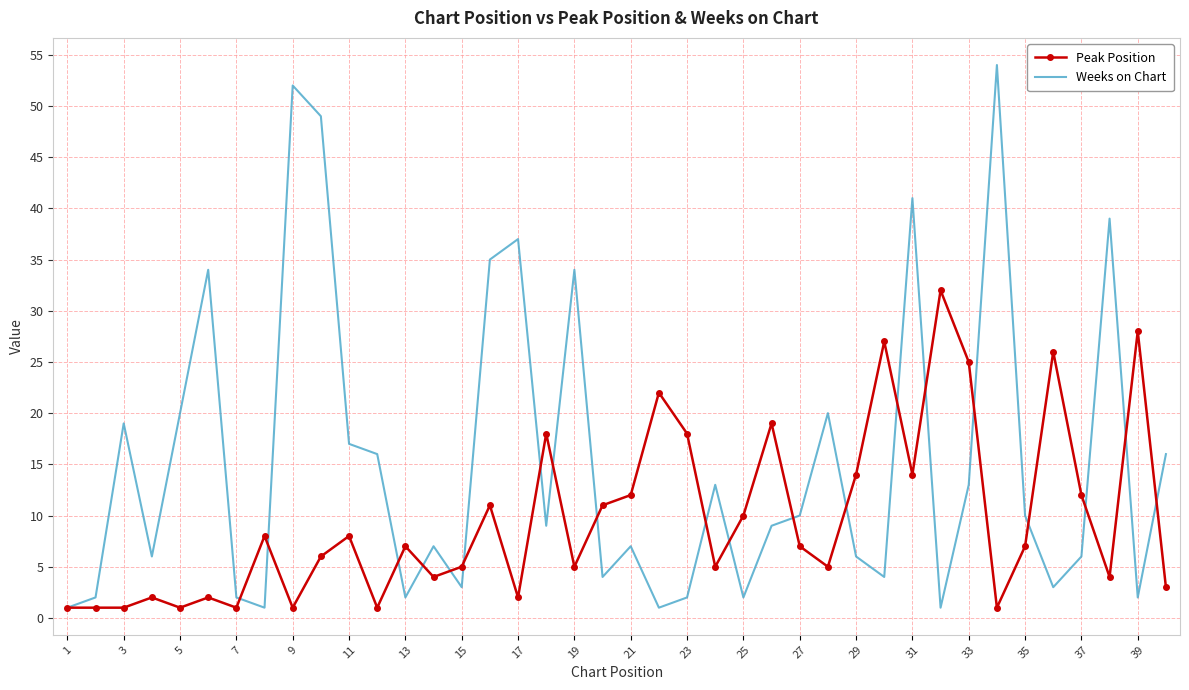

List the series in order of their peak value, lowest first.

Peak Position, Weeks on Chart